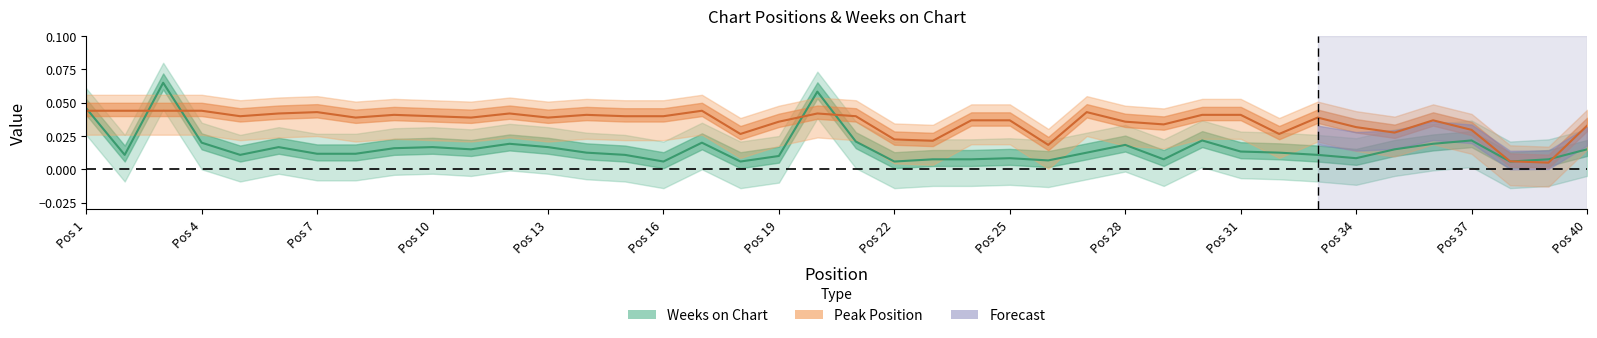

Is it true that Peak Position equals 0.0 at 38?

False